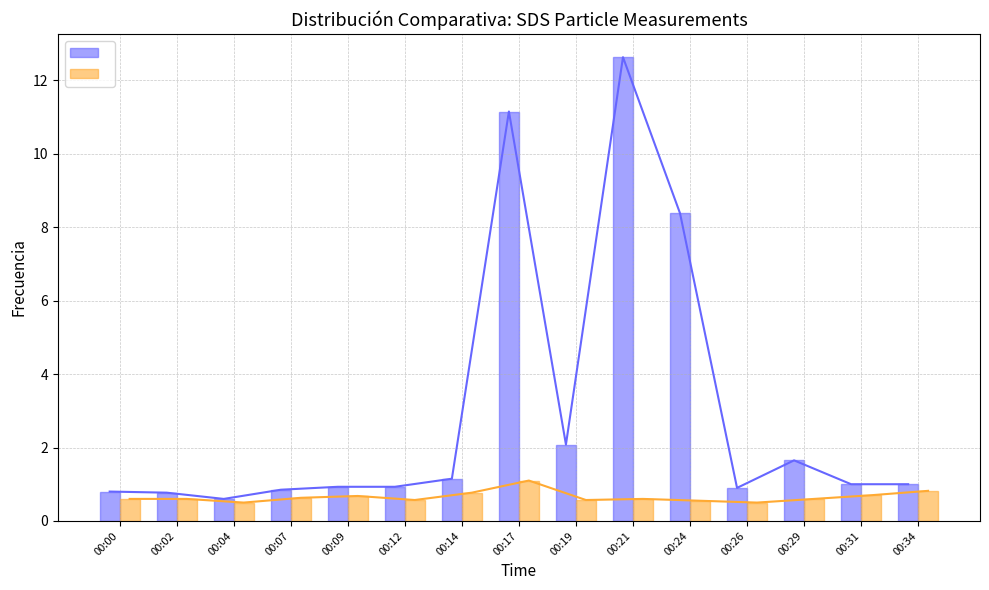

Does the chart contain any negative values?

No